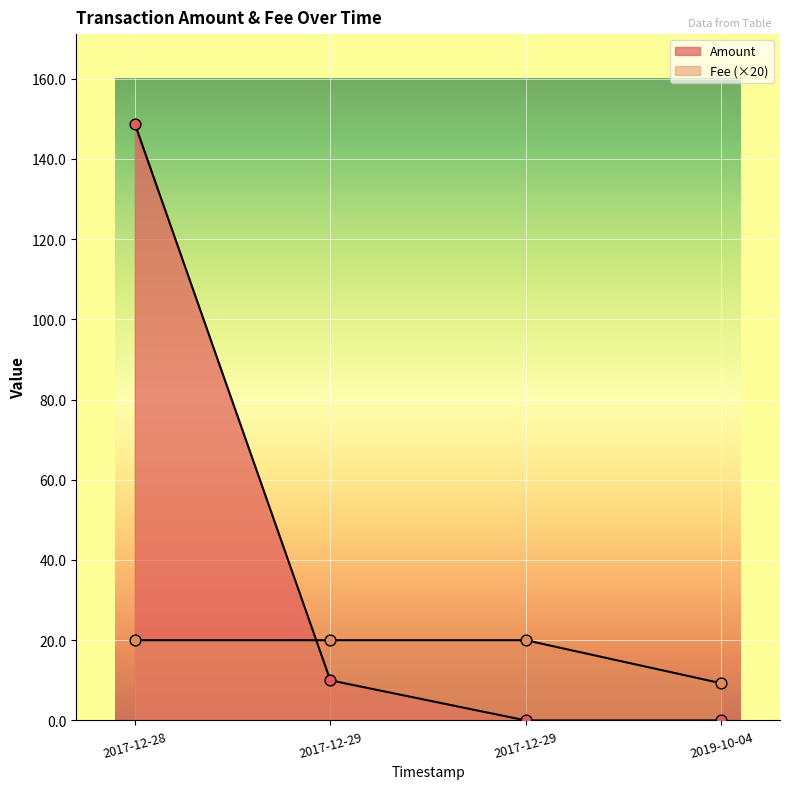

Which series has the largest total across all categories?

Amount